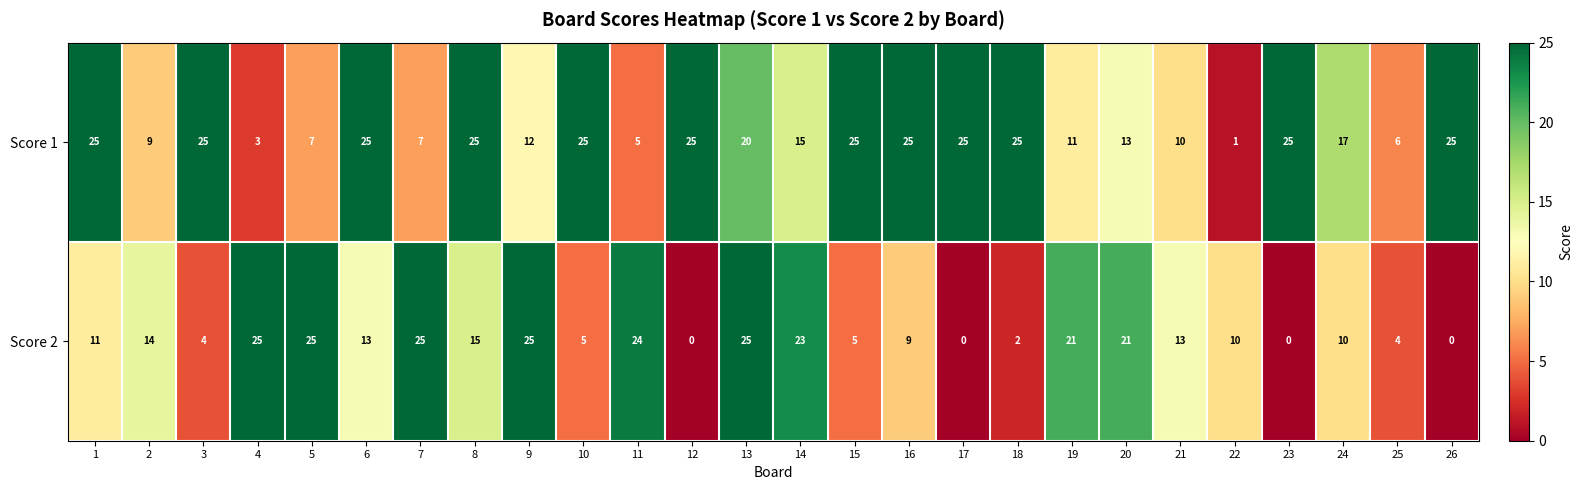

At 14, list the series in order from smallest to largest.

Score 1, Score 2